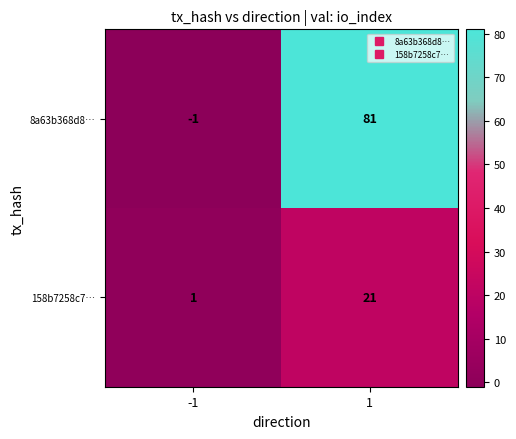

Reading left to right, list all the values displayed in this chart.

8a63b368d8…: -1	81
158b7258c7…: 1	21